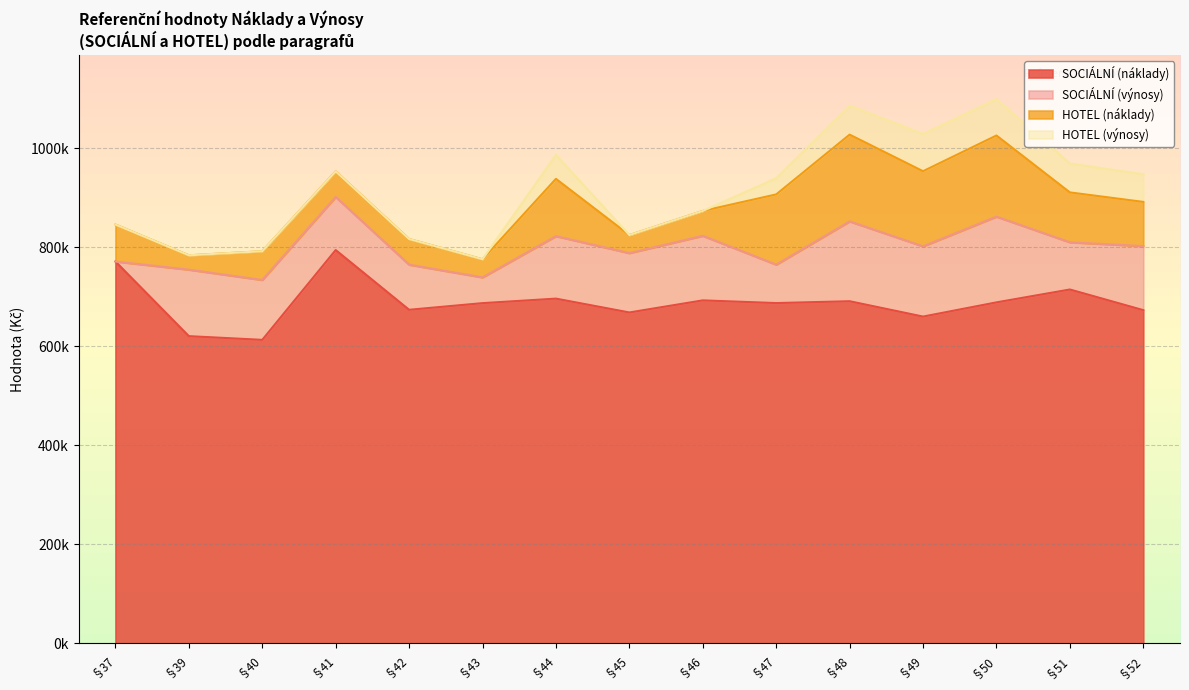

Does the chart display data point markers on the line(s)?

No